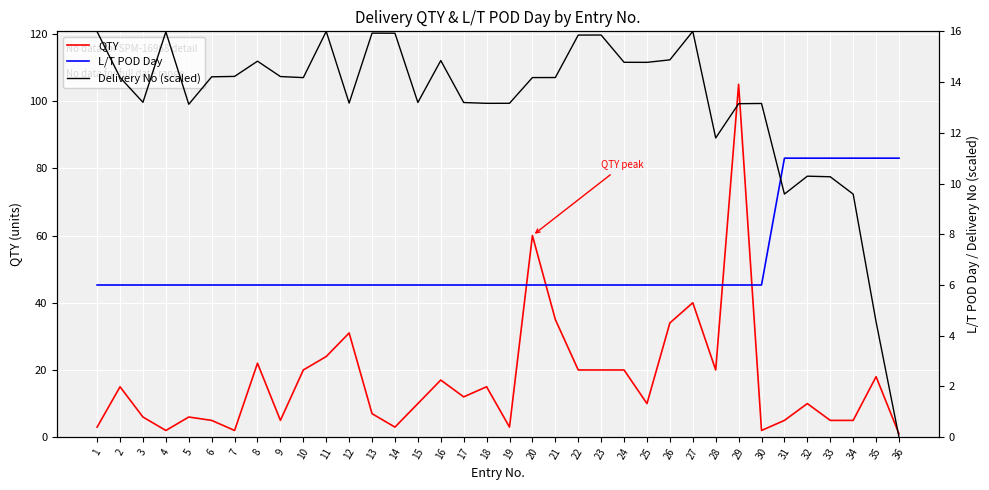

What is the difference between the maximum and minimum values in the L/T POD Day series?

5.0